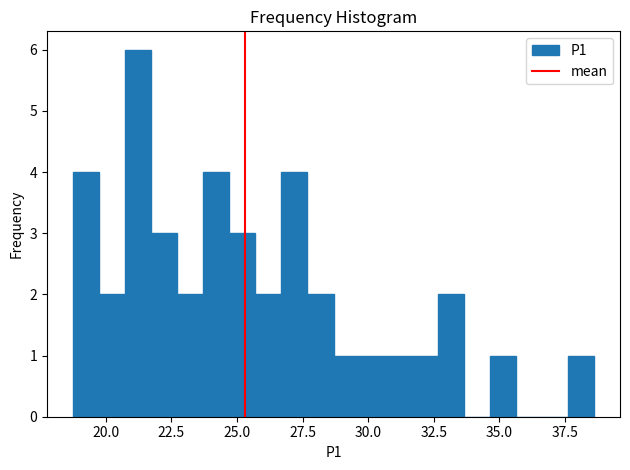

Read against the x-axis, roughly where is the centre of the tallest bar?

21.0